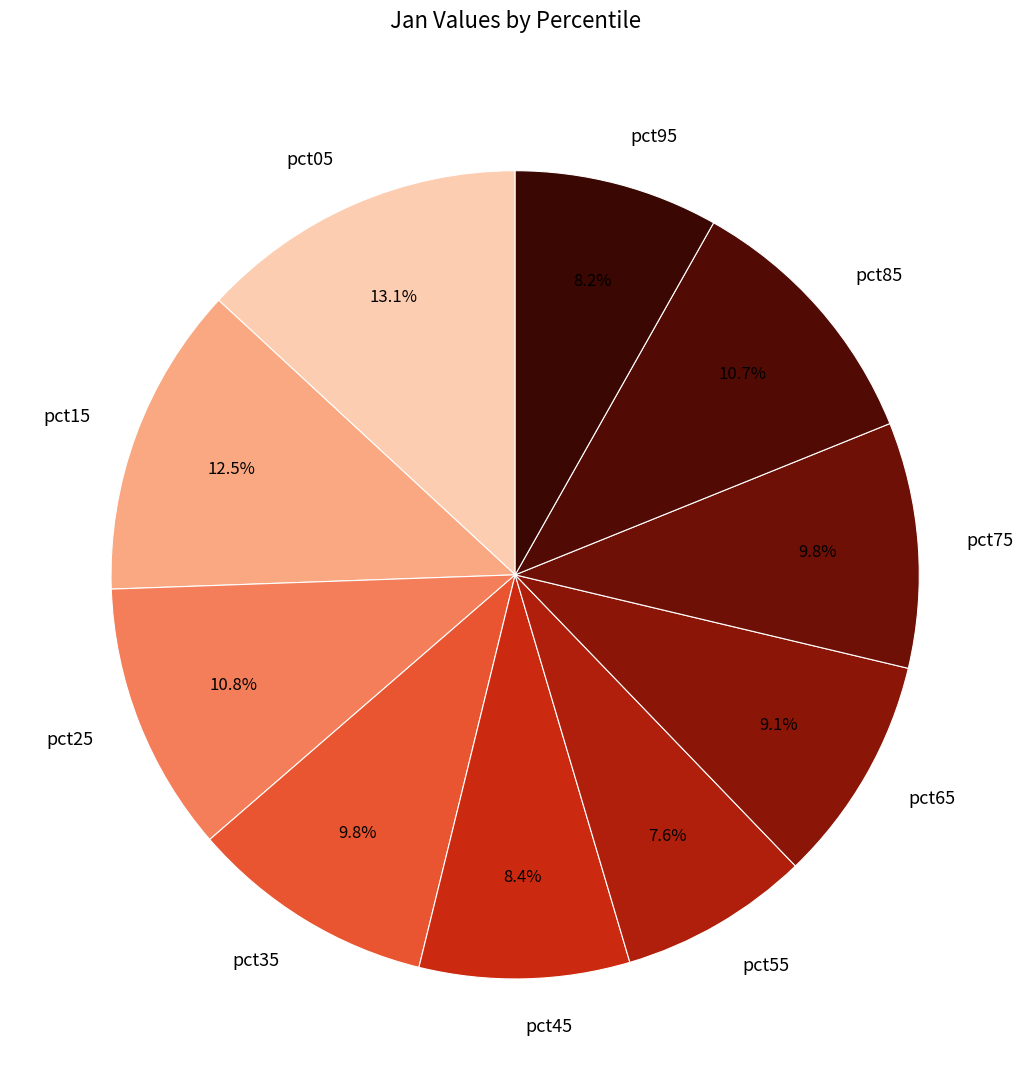

To the nearest percent, what is the average slice percentage?

10%